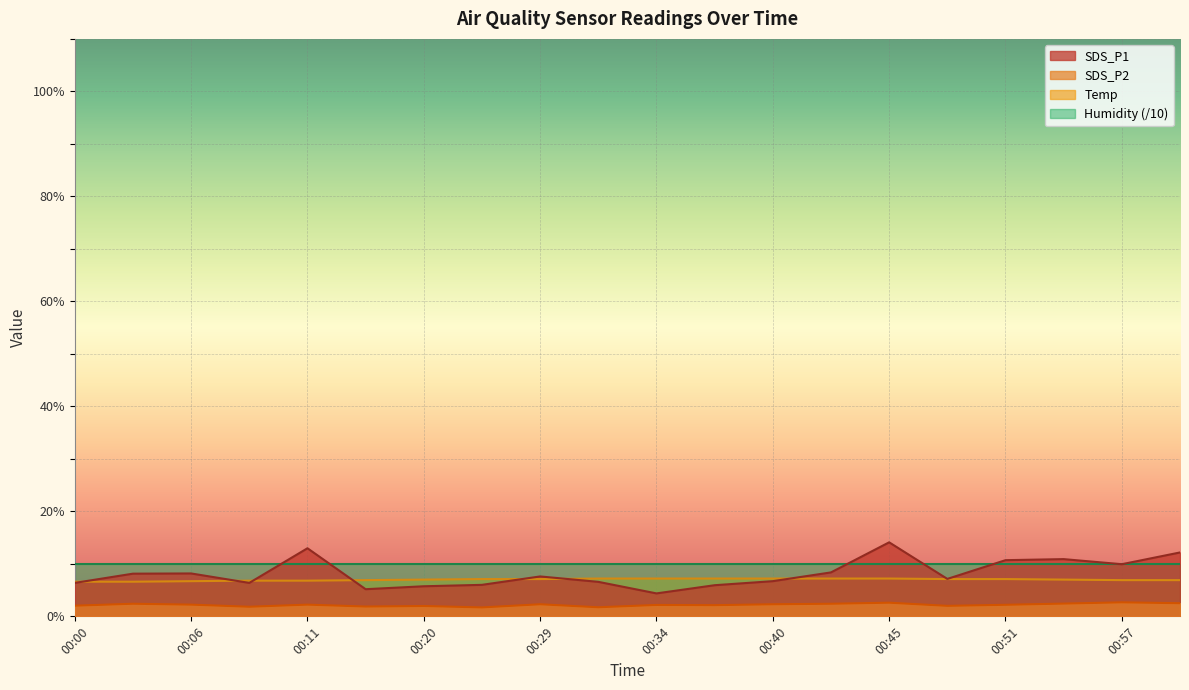

Between 00:29 and 00:48, which series saw the biggest shift?

SDS_P1